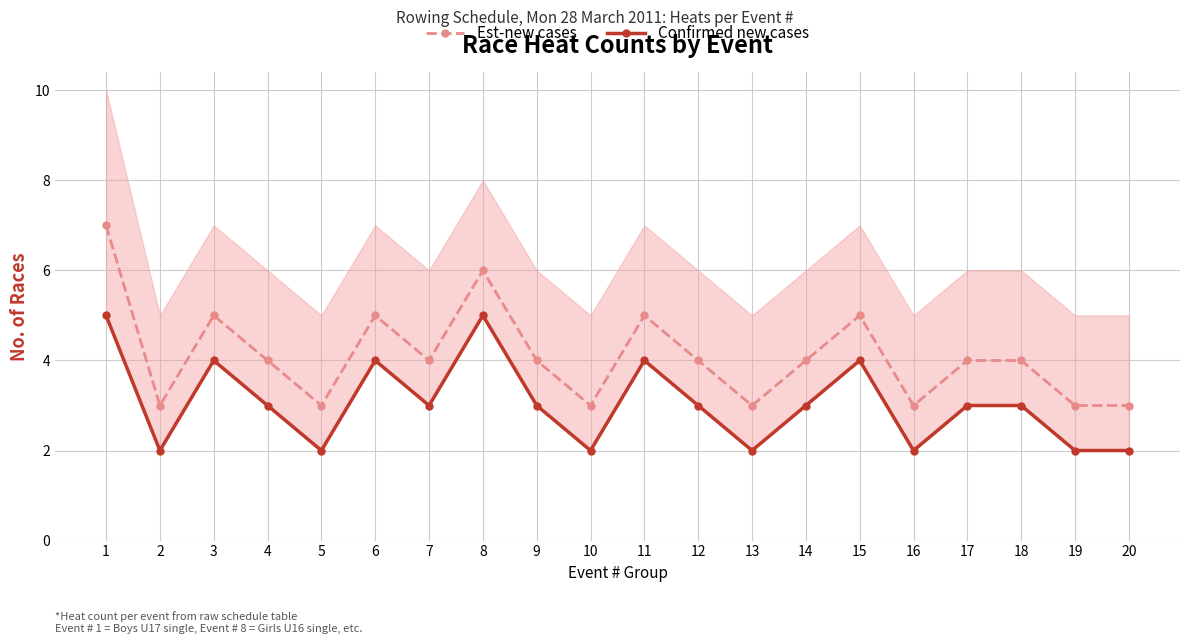

Is the value of Confirmed new cases at 2 greater than the value of Est-new cases at 2?

No